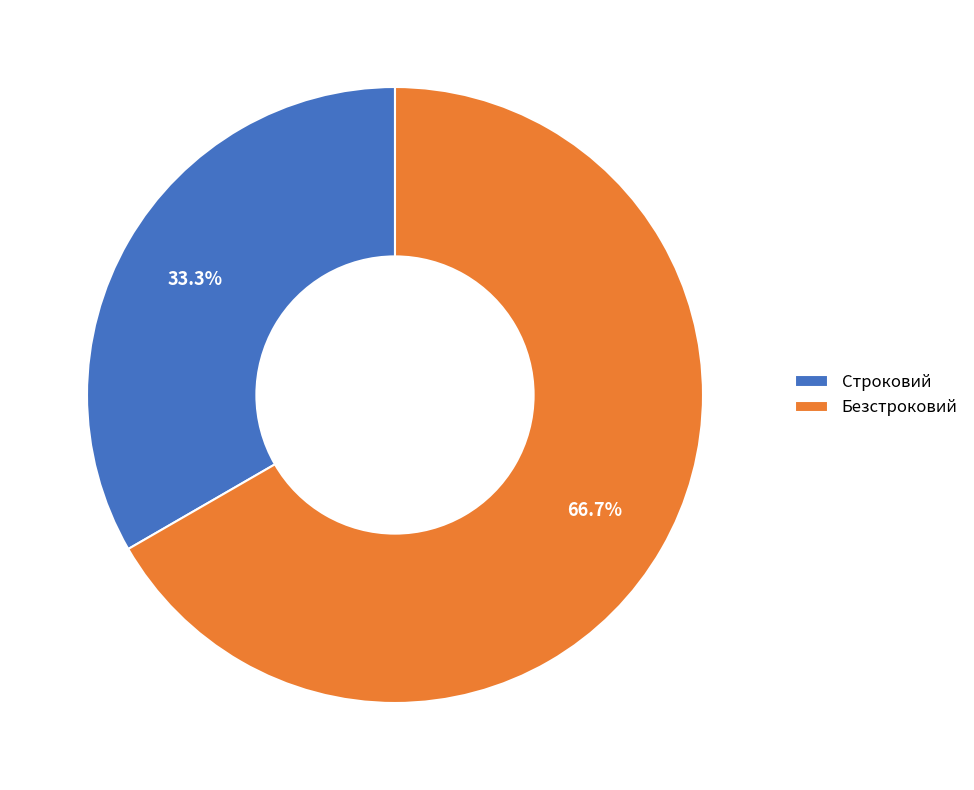

Is the sum of Строковий and Безстроковий greater than half?

Yes